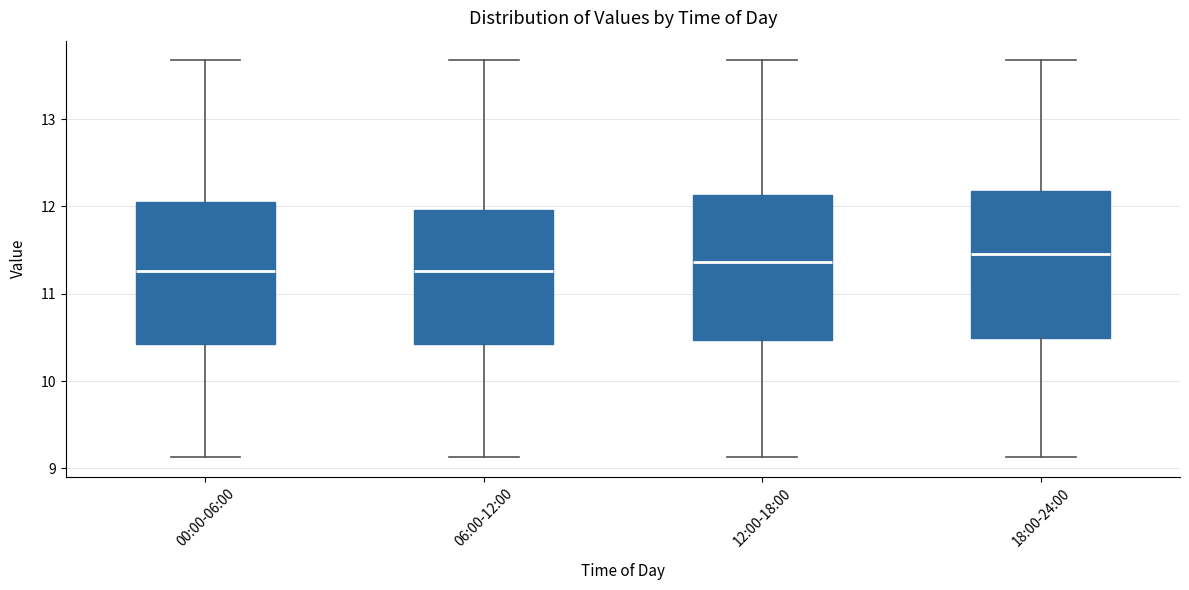

Reading left to right, read every box against the y-axis: the position of its median line, the range the box covers, and the ends of its whiskers. The values are not printed on the chart, so give them approximately, as read against the axis.

00:00-06:00: median 11.3, box 10.4 to 12.1, whiskers 9.1 to 13.7
06:00-12:00: median 11.3, box 10.4 to 12.0, whiskers 9.1 to 13.7
12:00-18:00: median 11.4, box 10.5 to 12.1, whiskers 9.1 to 13.7
18:00-24:00: median 11.5, box 10.5 to 12.2, whiskers 9.1 to 13.7